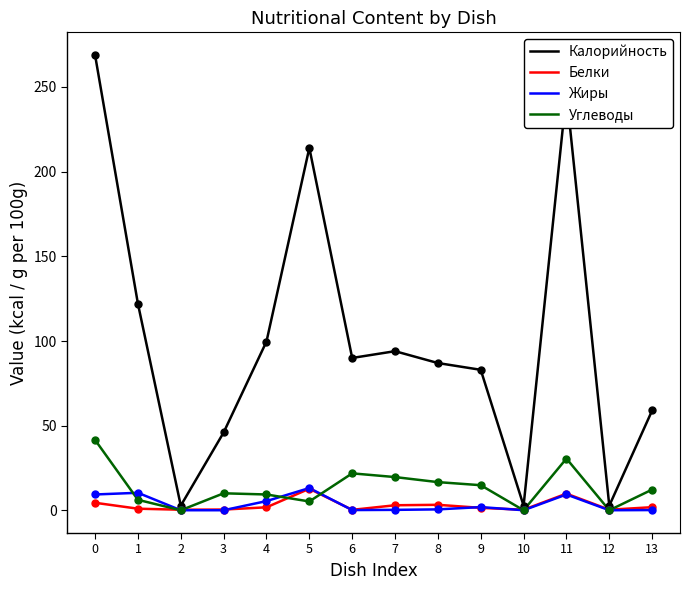

What is the total value across all series at 11?

296.4